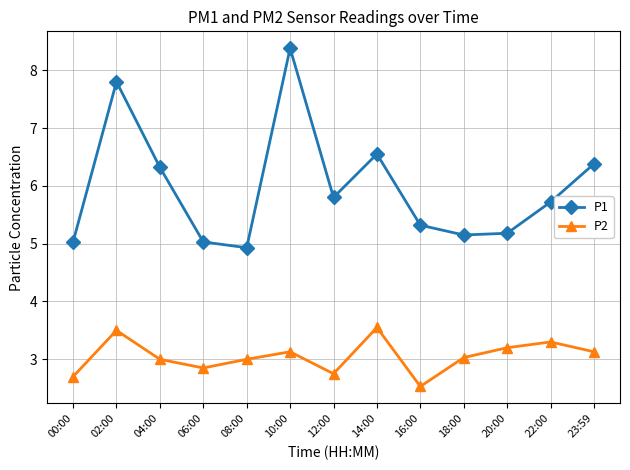

What is the label of the 4th point from the right?

18:00